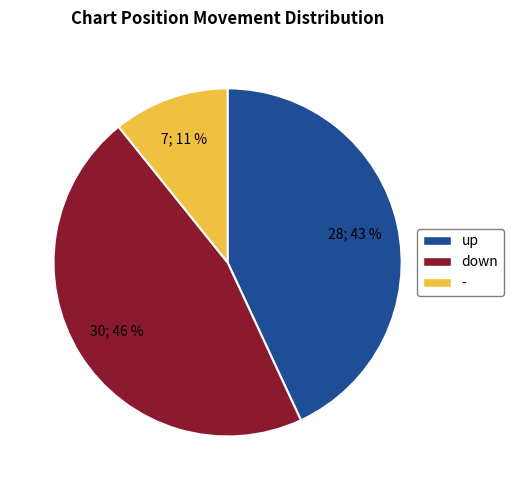

How many slices are in this pie chart?

3